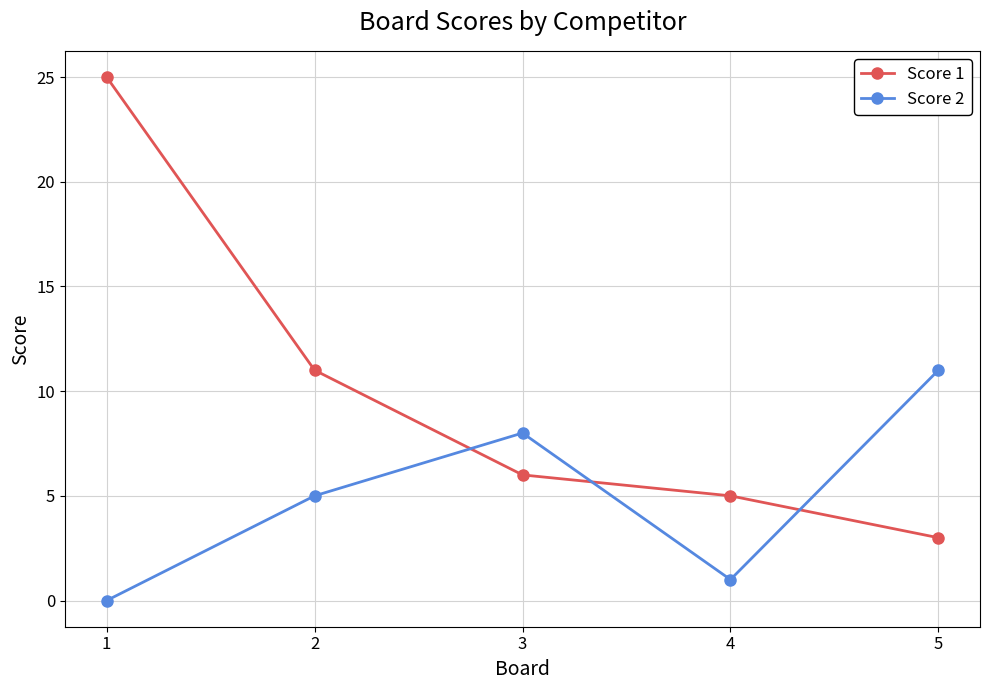

The value of Score 1 at 2 is 18. True or false?

False